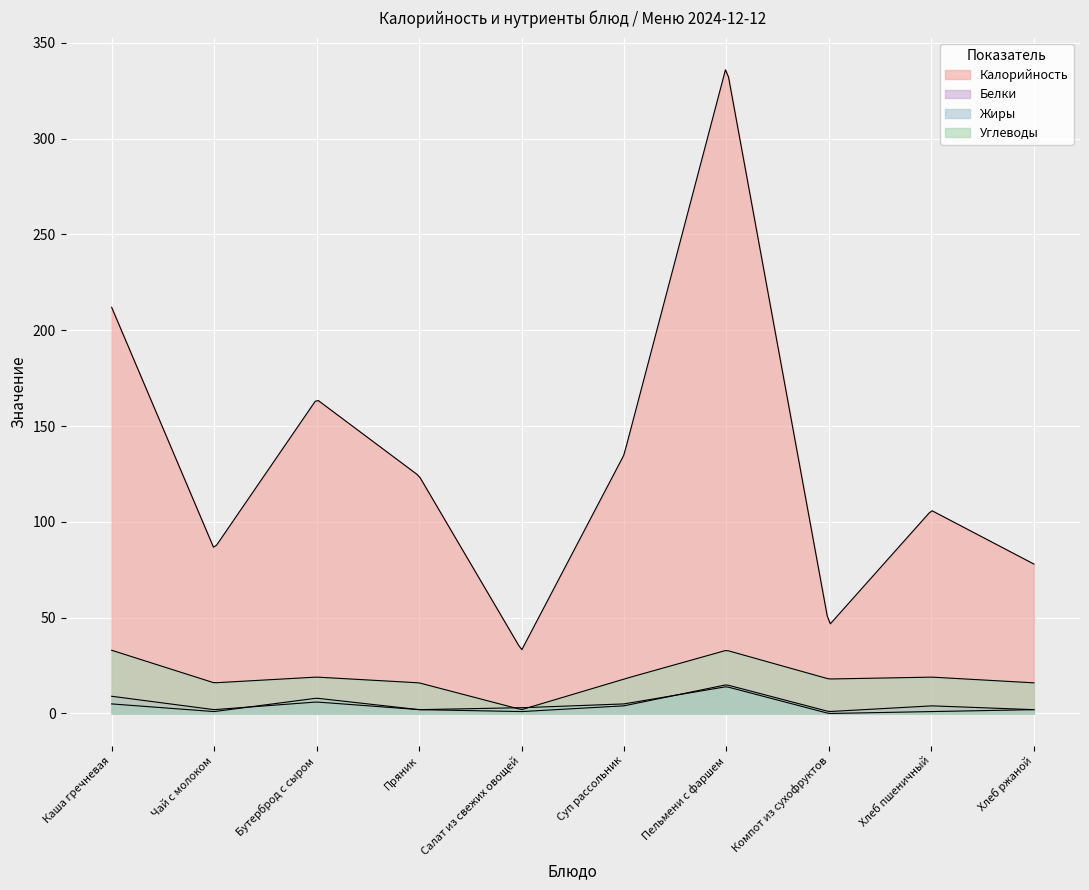

Reading right to left, extract all data points from this chart.

Калорийность: 78	106	46	338	135	33	124	164	86	212
Белки: 2	4	1	15	4	1	2	6	2	9
Жиры: 2	1	0	14	5	3	2	8	1	5
Углеводы: 16	19	18	33	18	2	16	19	16	33